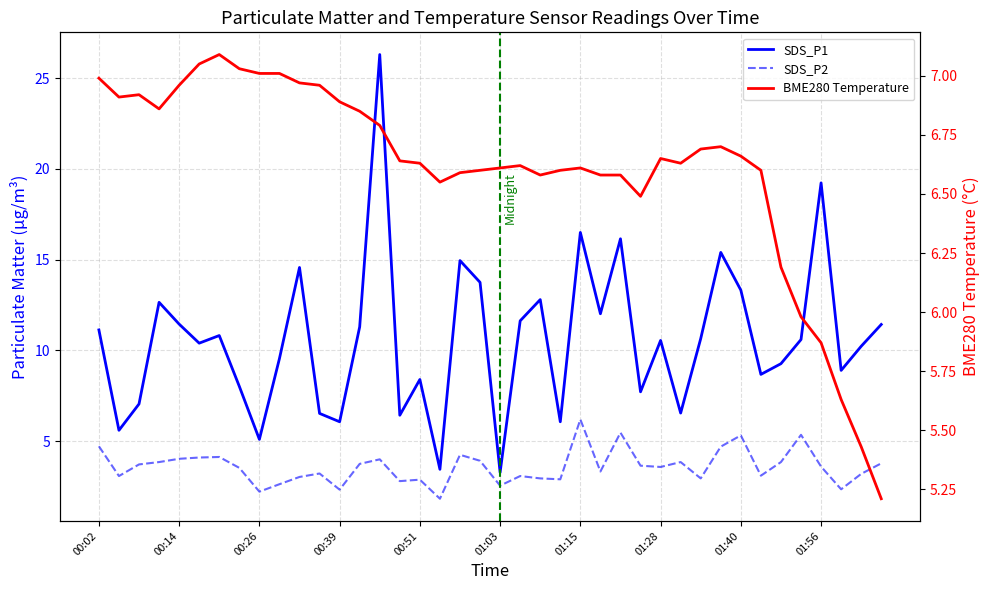

True or false: SDS_P1 and SDS_P2 intersect in this chart.

False